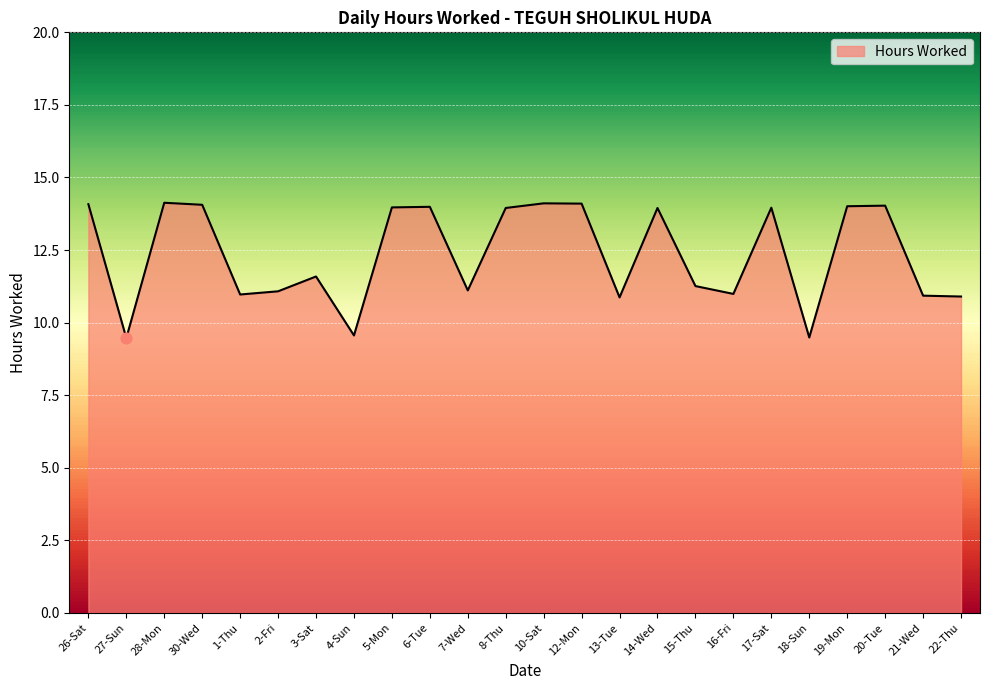

What is the change in value from 1-Thu to 2-Fri?

+0.1